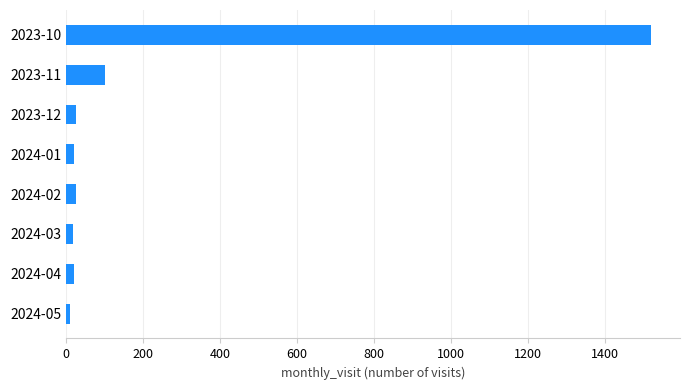

What is the label of the 5th bar from the top?

2024-02